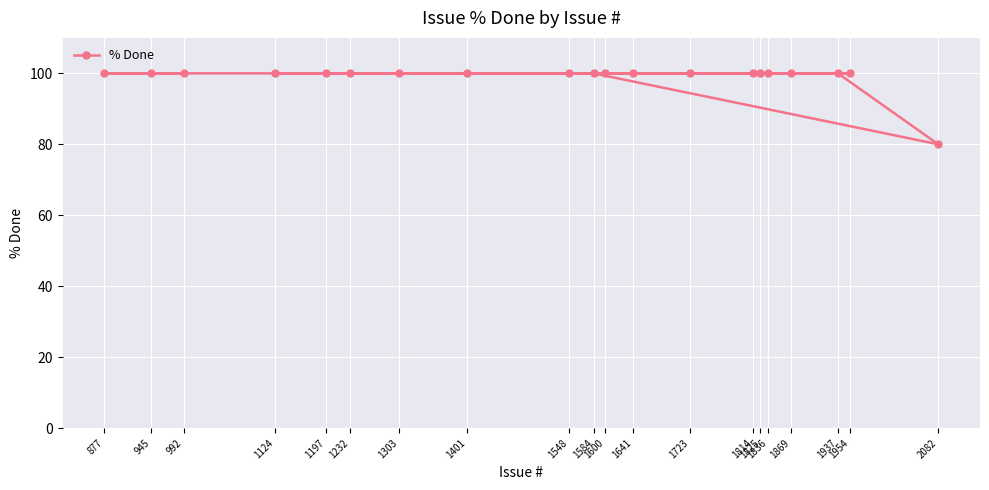

Rank the categories by value from lowest to highest.

2082, 992, 945, 877, 1937, 1584, 1814, 1723, 1600, 1197, 1825, 1232, 1869, 1836, 1641, 1548, 1124, 1401, 1954, 1303